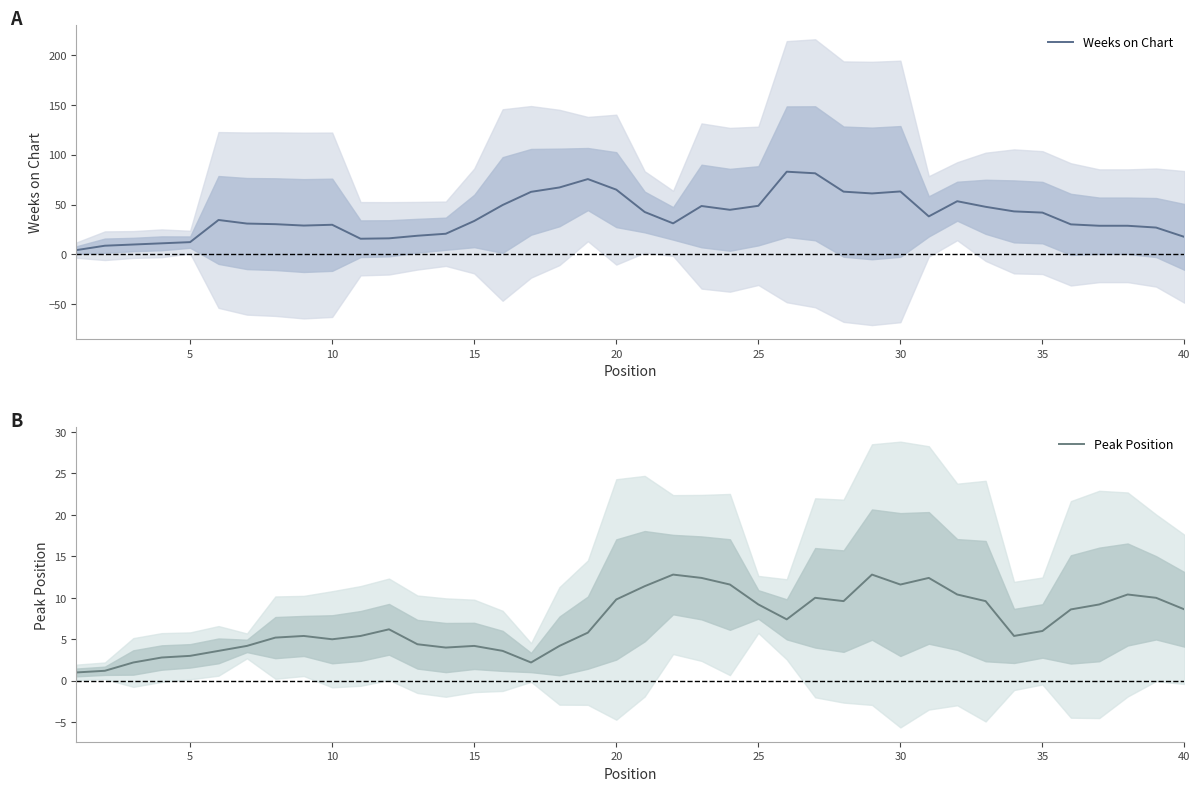

True or false: Peak Position and Weeks on Chart intersect in this chart.

False